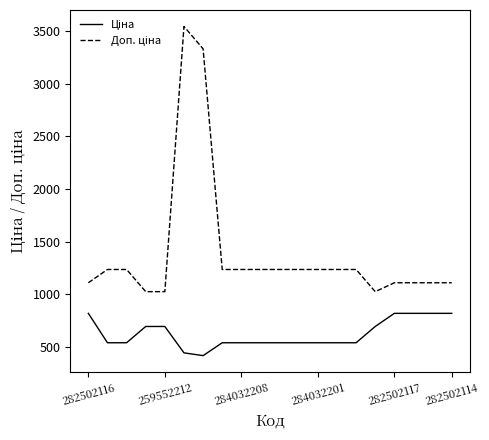

What is the smallest value displayed?

416.6